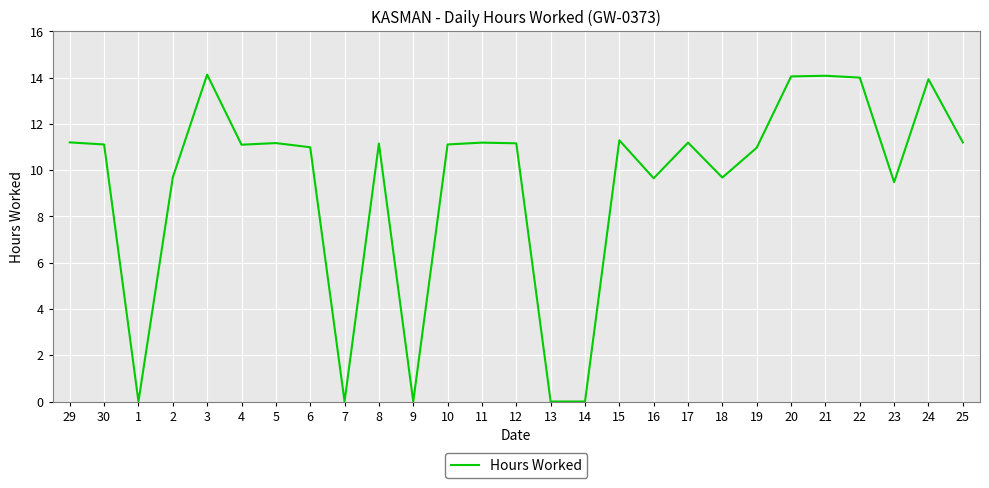

What is the approximate value at 18?

9.7